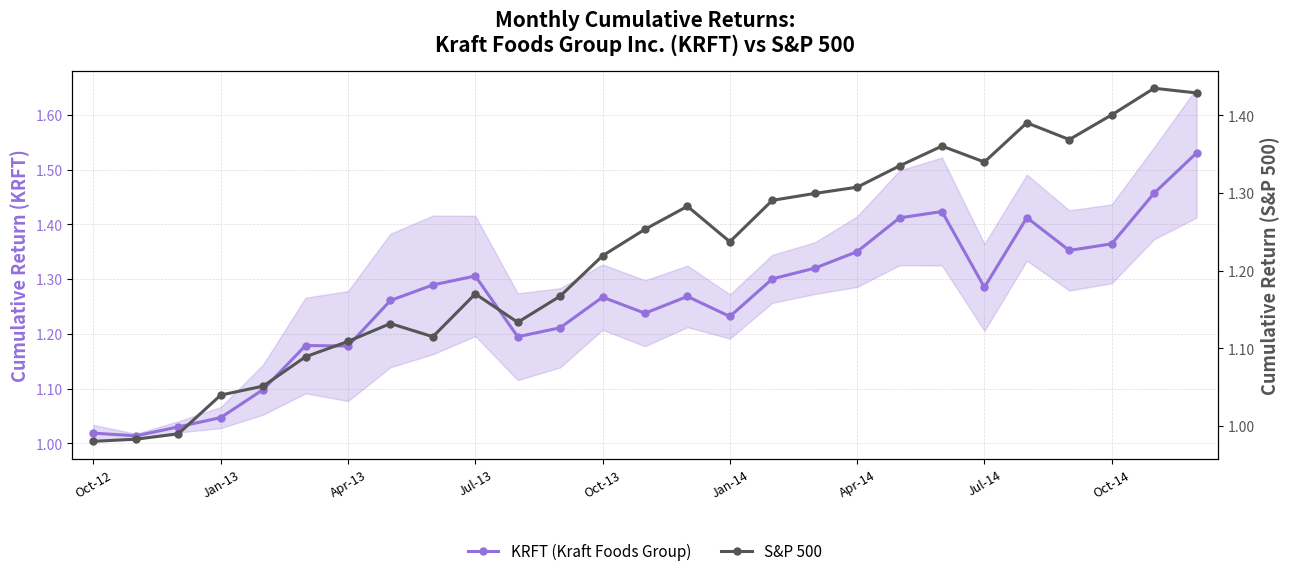

After their last crossing, which series has the higher values: KRFT (Kraft Foods Group) or S&P 500?

KRFT (Kraft Foods Group)